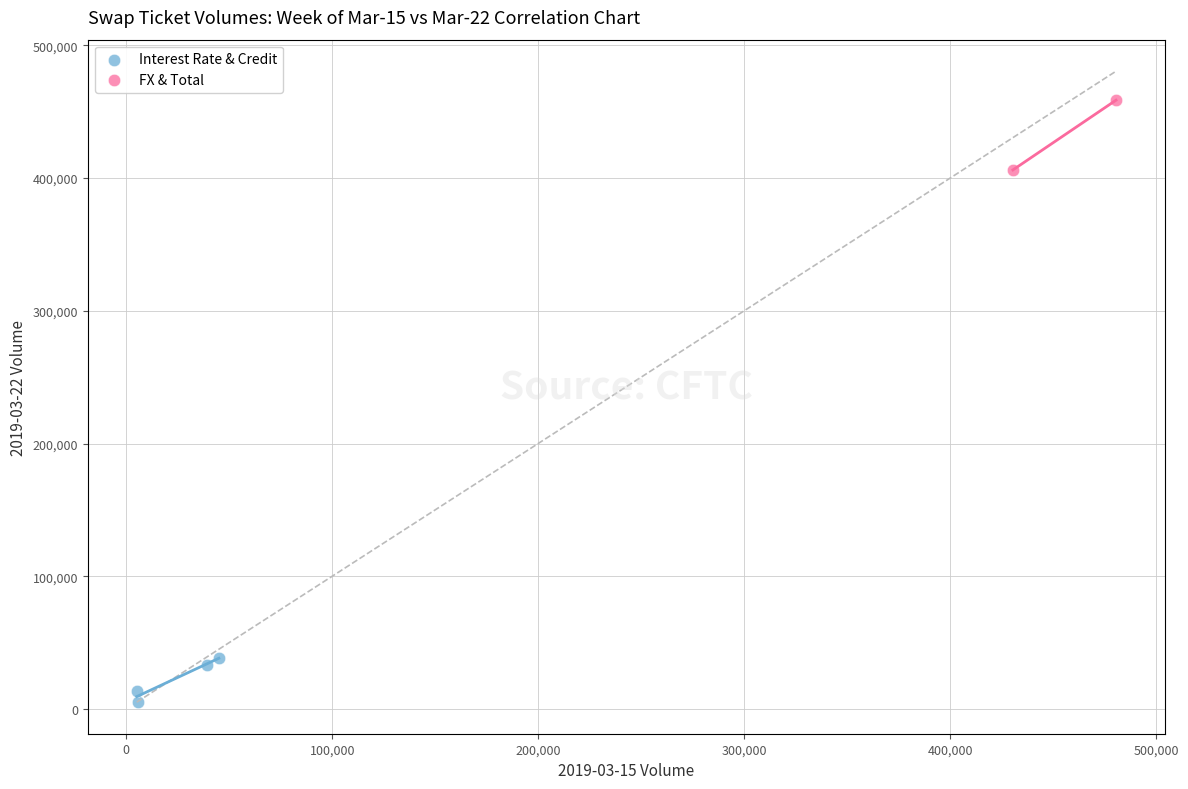

Which series contains the lowest Y value?

Interest Rate & Credit